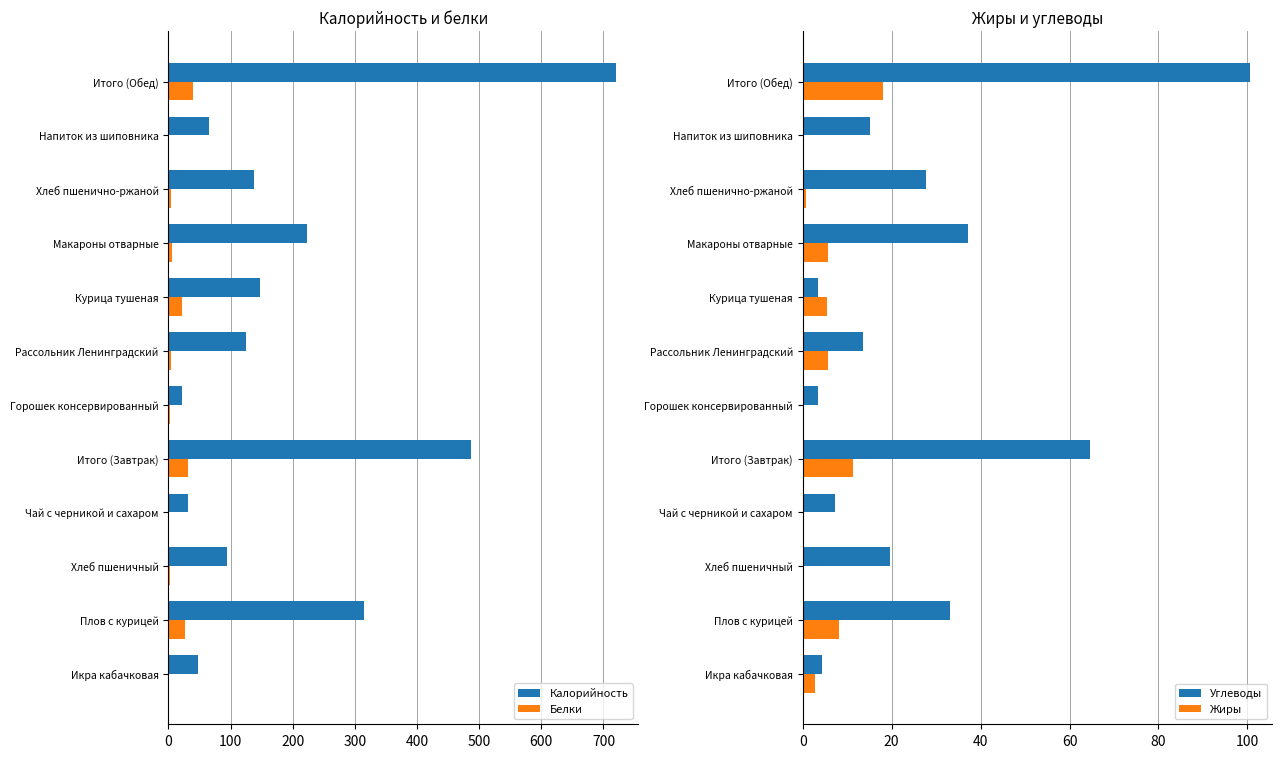

What is the difference between the maximum and minimum values in the Жиры series?

17.9